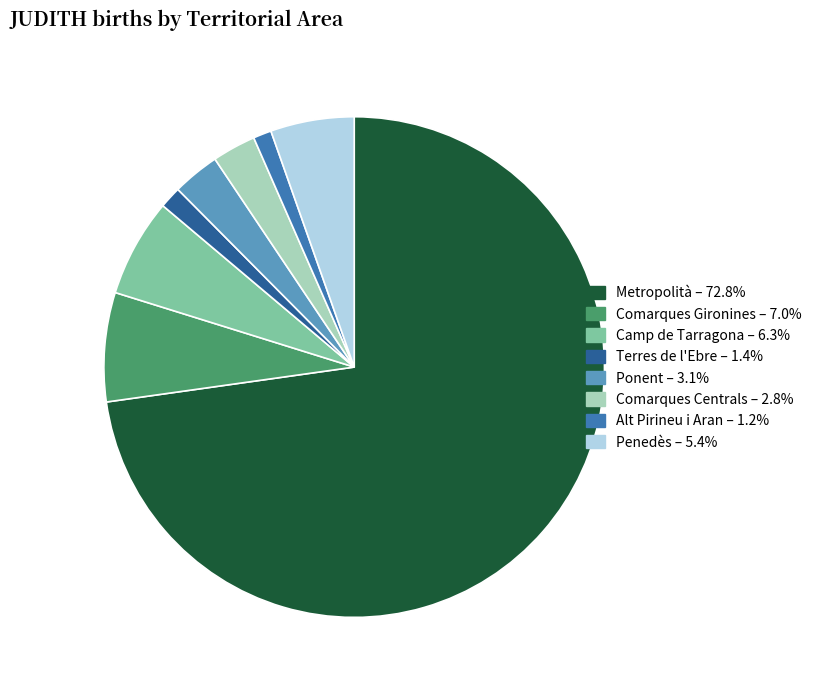

Which slice is the largest?

Metropolità